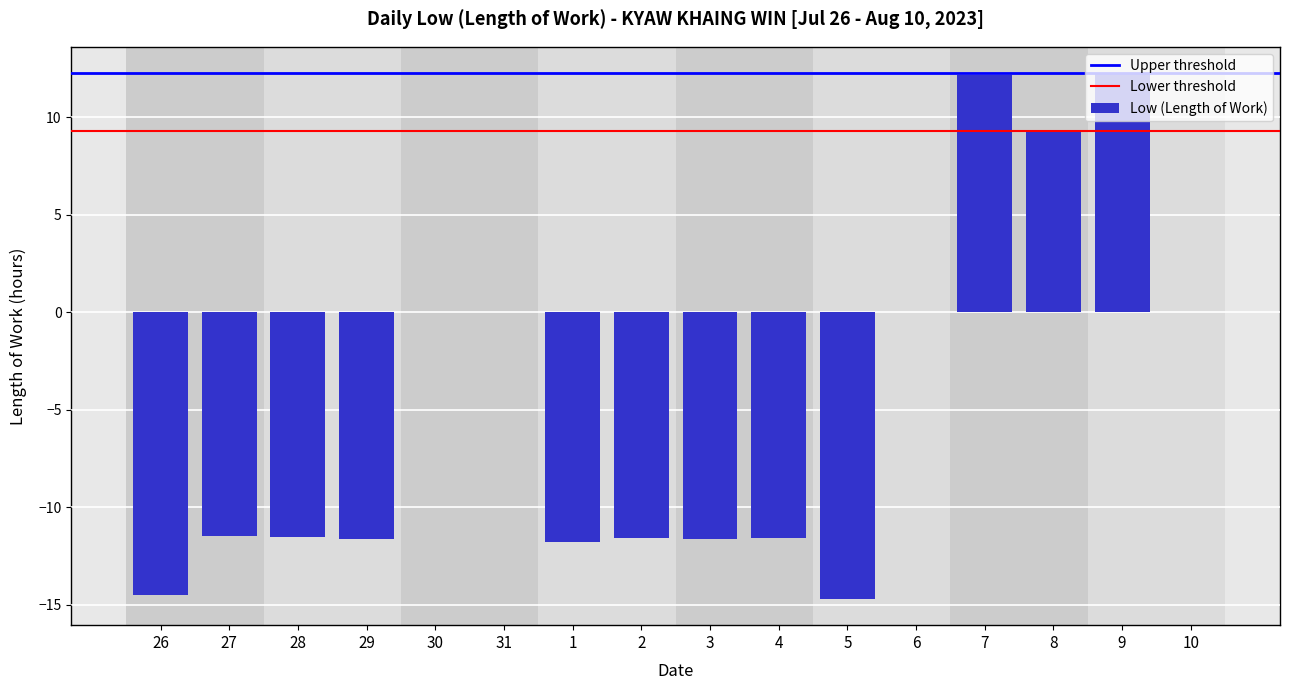

What is the greatest value displayed?

12.3